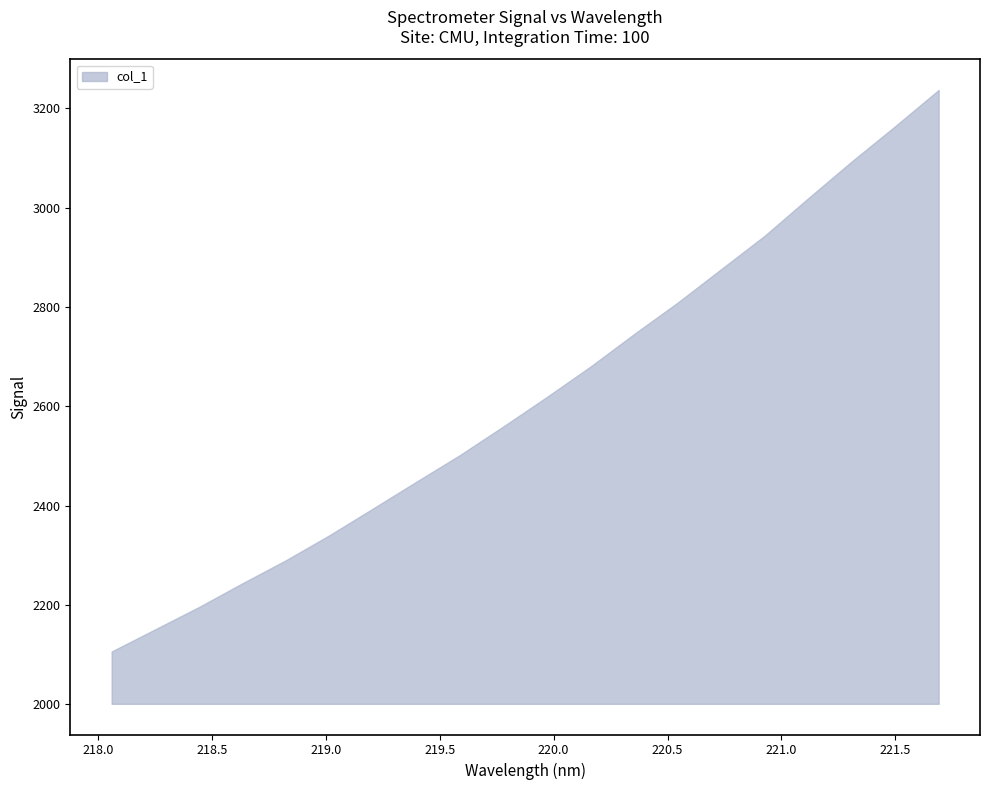

Rank the categories by value from highest to lowest.

221.6902, 221.4993, 221.3083, 221.1174, 220.9264, 220.7354, 220.5444, 220.3533, 220.1623, 219.9712, 219.7801, 219.589, 219.3979, 219.2067, 219.0156, 218.8244, 218.6332, 218.442, 218.2508, 218.0596